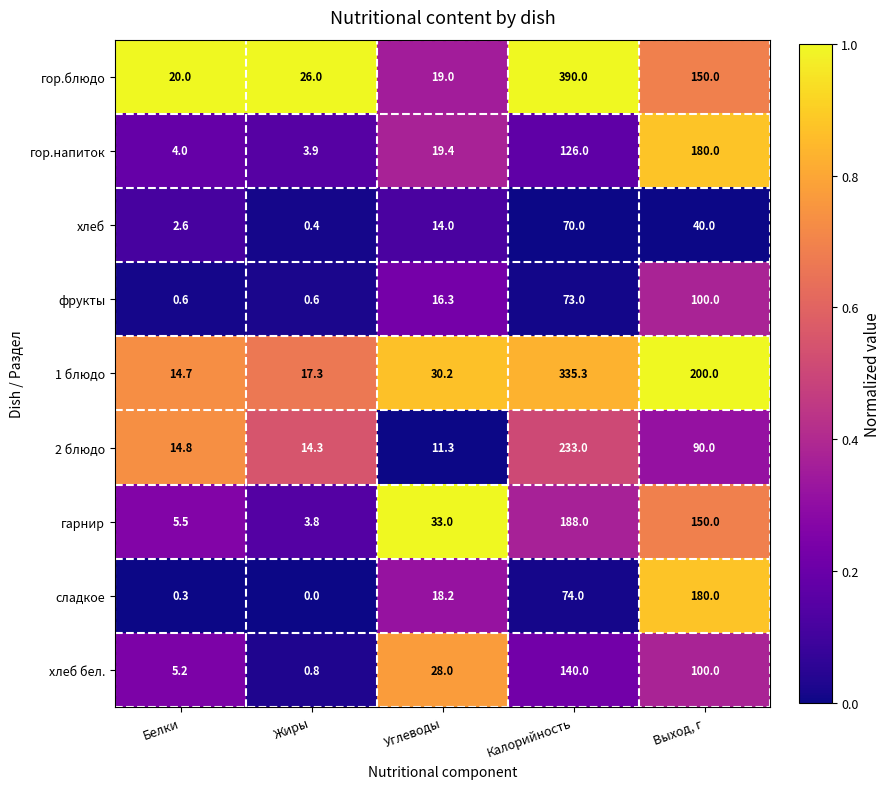

At which category is the sum across all series the highest?

Калорийность